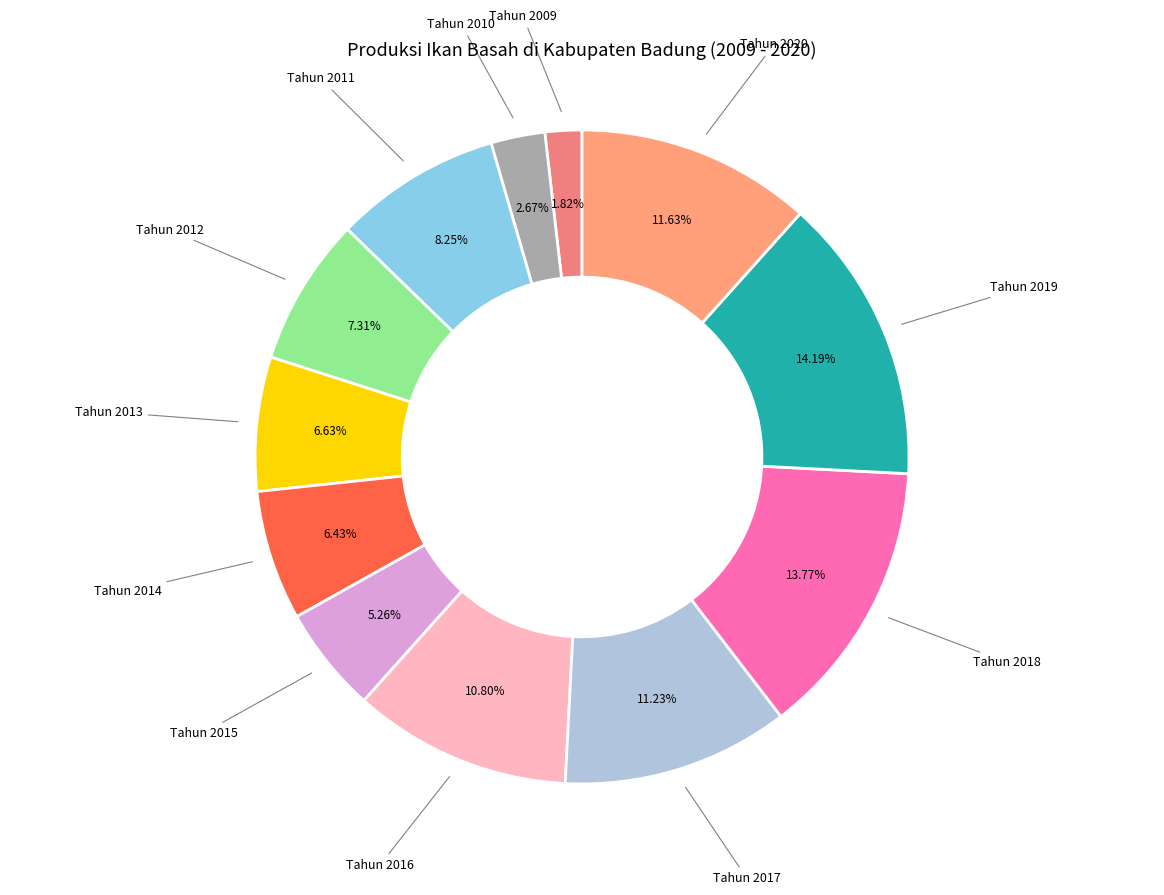

To the nearest percent, what is the average slice percentage?

8%